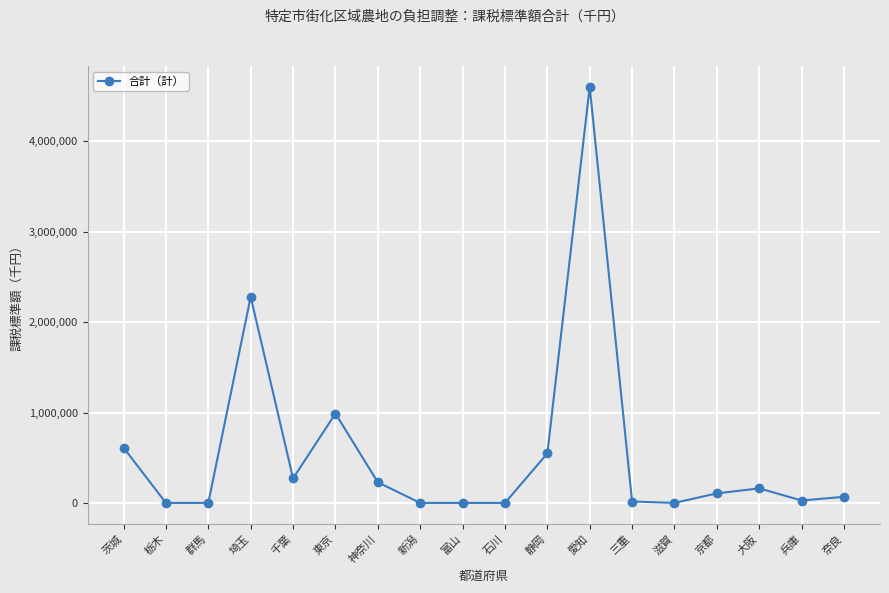

At which label does the data first exceed 105663?

茨城